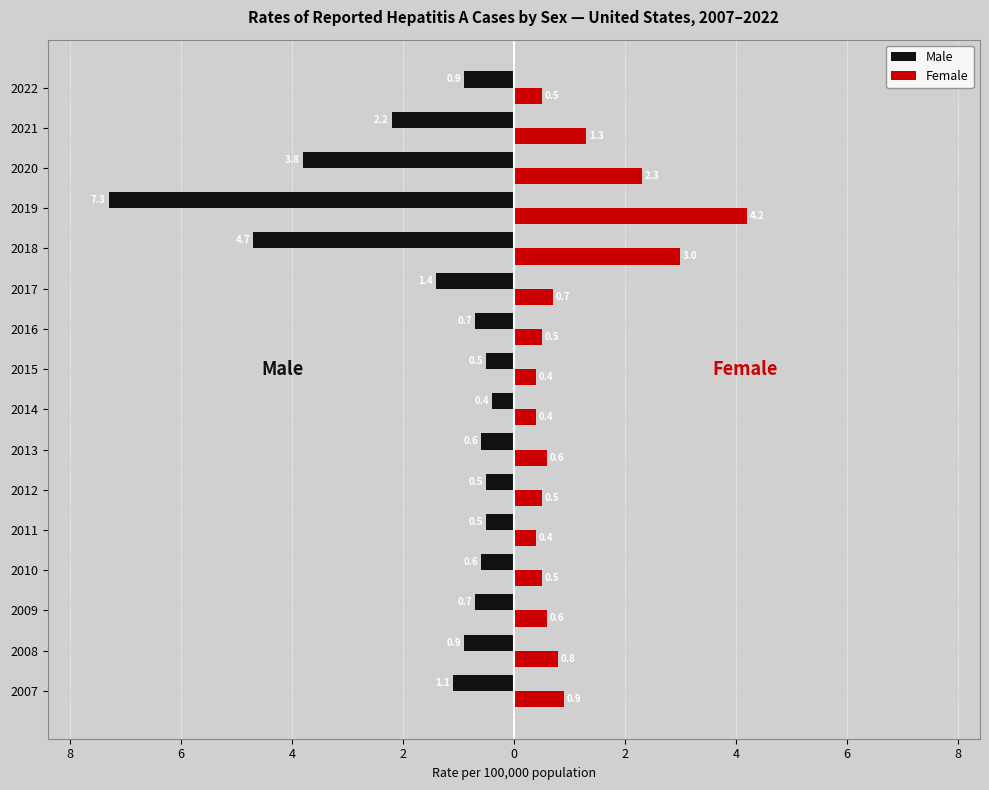

What are all the series names shown in the legend?

Male, Female